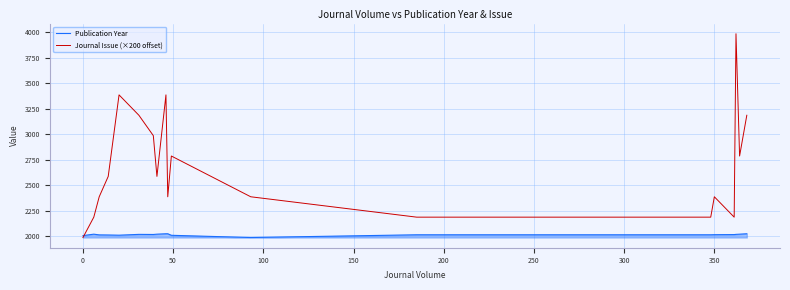

Which series has the widest spread of values?

Journal Issue (×200 offset)